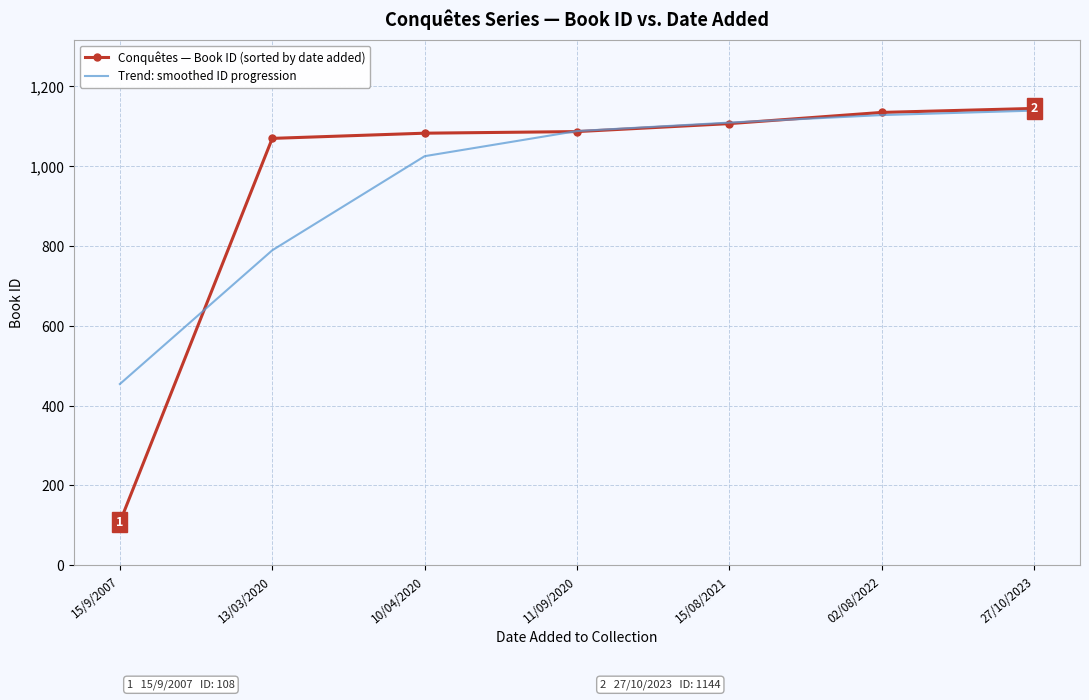

Is it true that Trend: smoothed ID progression equals 453.9 at 15/9/2007?

True